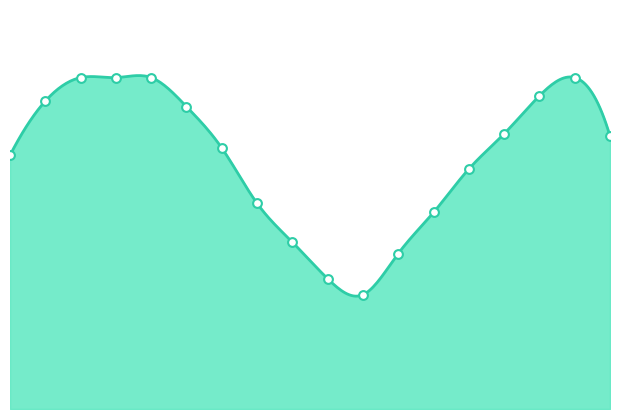

What is the ratio of the value at 03:15 to the value at 01:55?

0.9